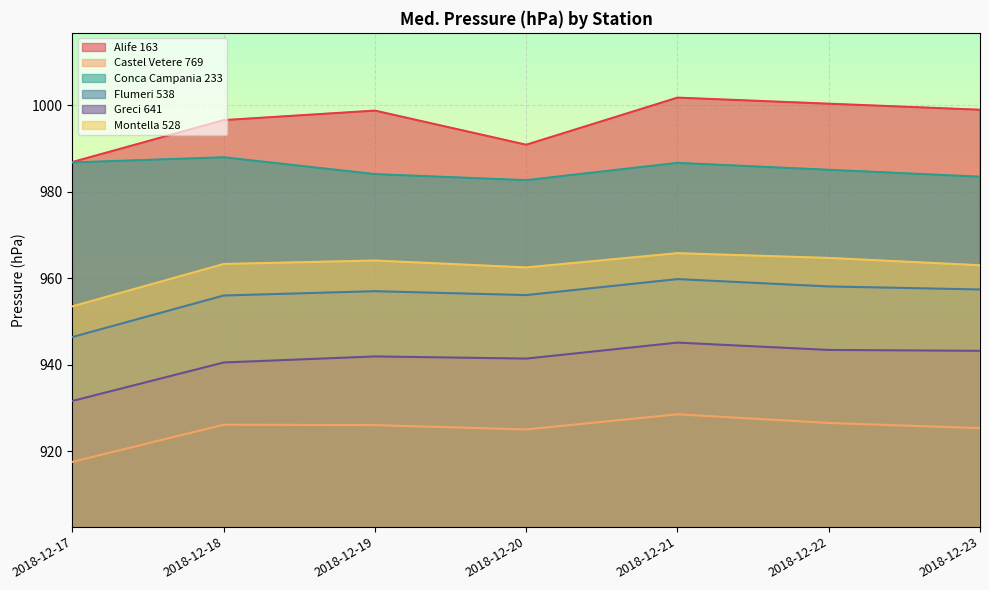

True or false: Castel Vetere 769 and Alife 163 cross at least once.

False